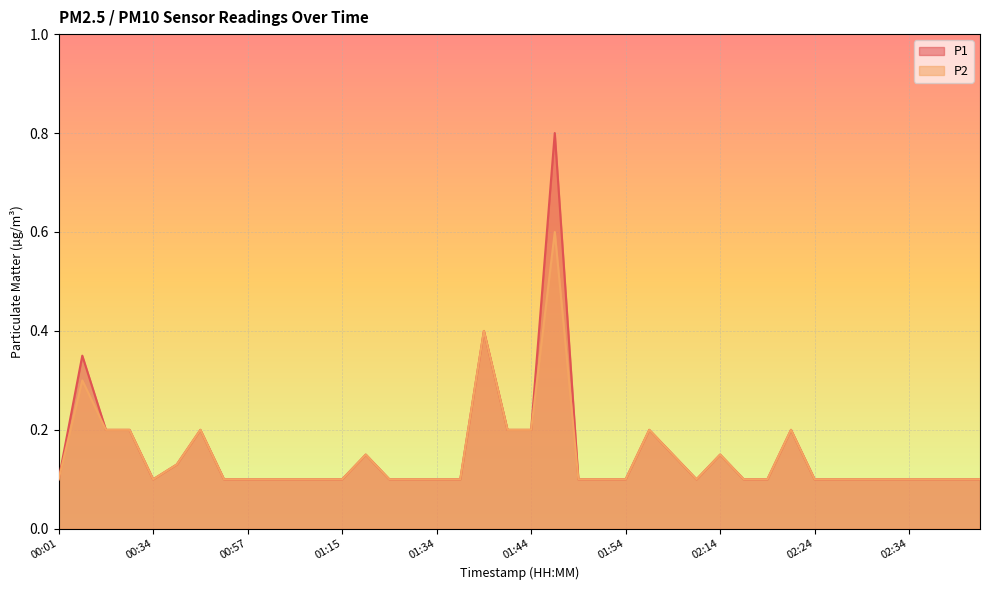

True or false: P1 and P2 intersect in this chart.

False